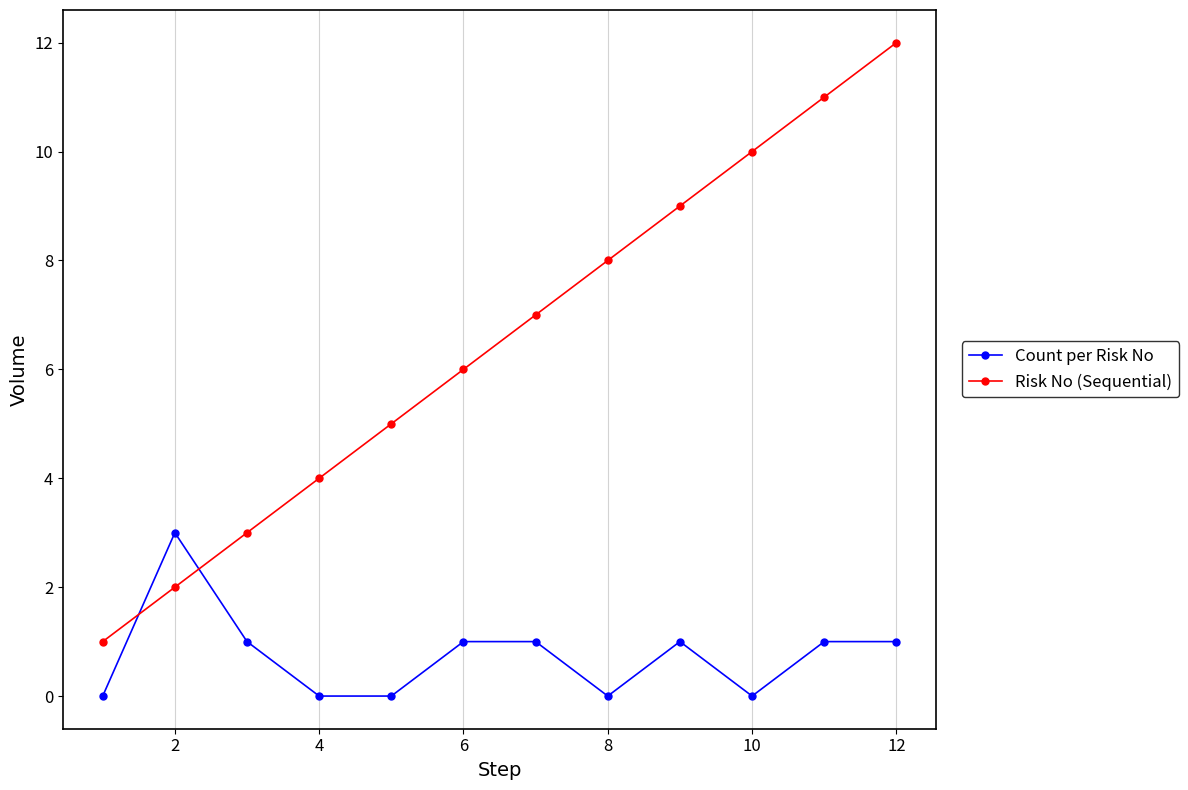

True or false: Risk No (Sequential) has more than 1 interior local peaks.

False